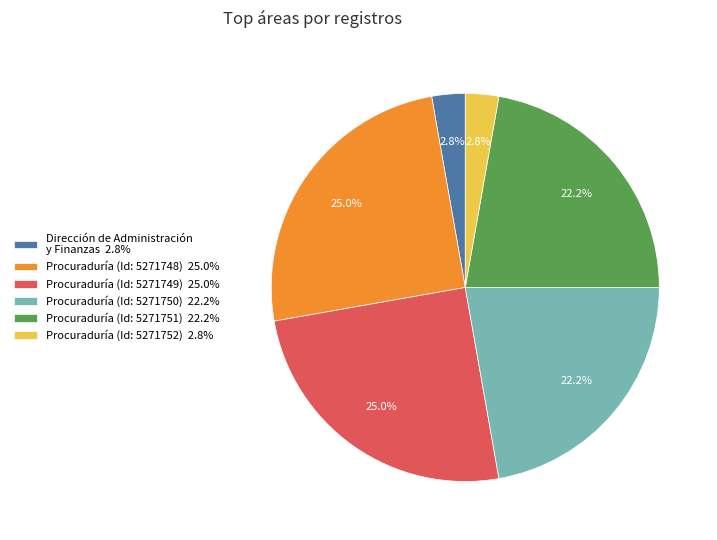

Which has a higher value, Dirección de Administración y Finanzas 2.8% or Procuraduría (Id: 5271749) 25.0%?

Procuraduría (Id: 5271749) 25.0%